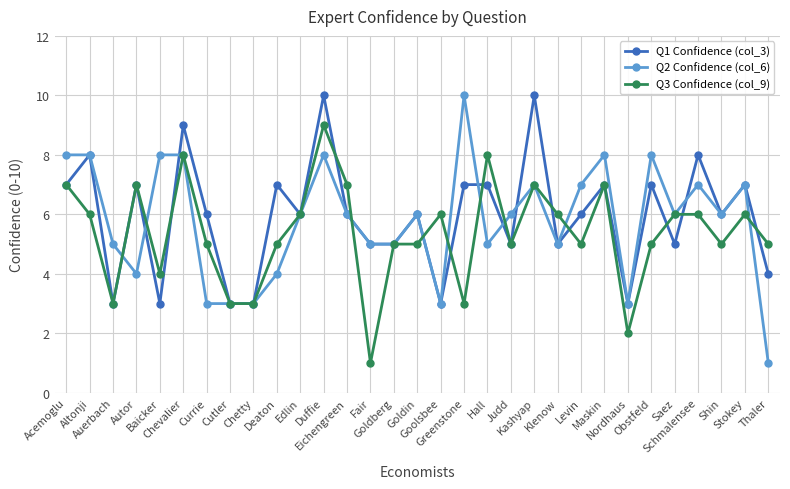

What is the difference between the second highest and minimum values in the Q1 Confidence (col_3) series?

7